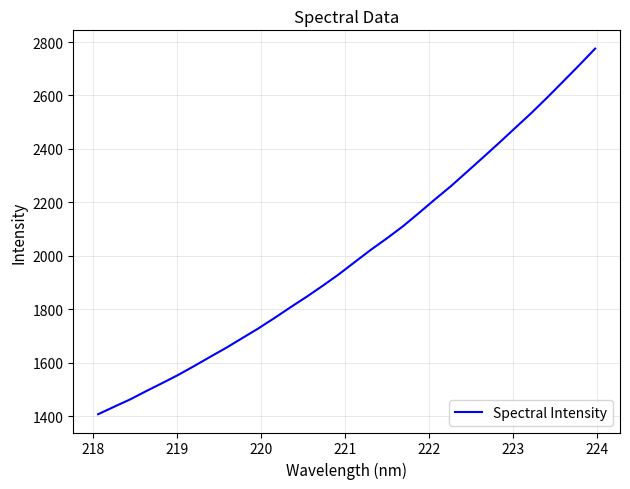

What is the difference between the maximum and minimum values?

1368.8